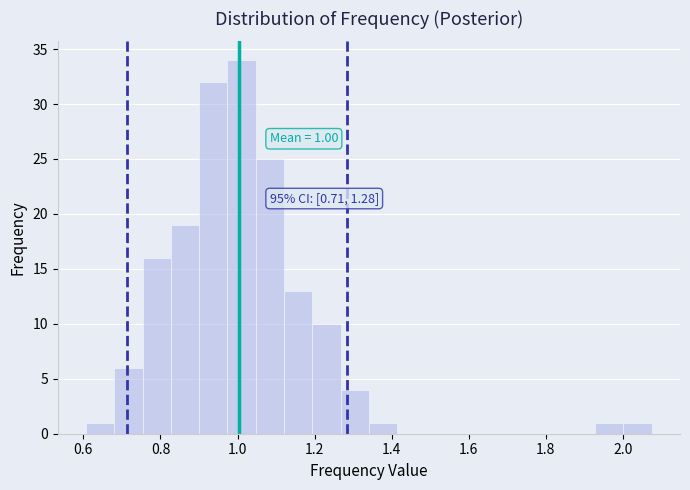

Around what value on the x-axis is the tallest bar? Give the approximate position of its centre, as read against the axis.

1.02